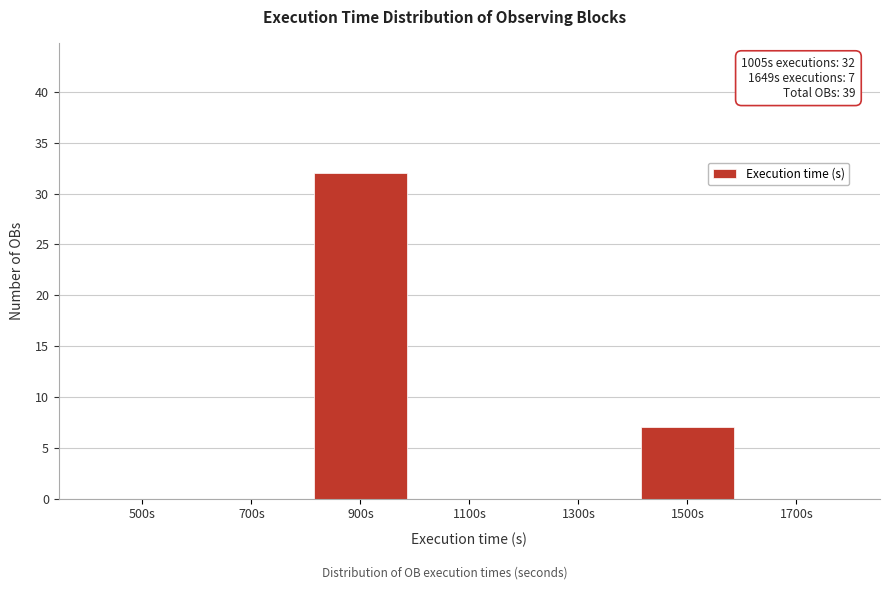

Reading right to left, extract all data points from this chart.

1700s=0	1500s=7	1300s=0	1100s=0	900s=32	700s=0	500s=0